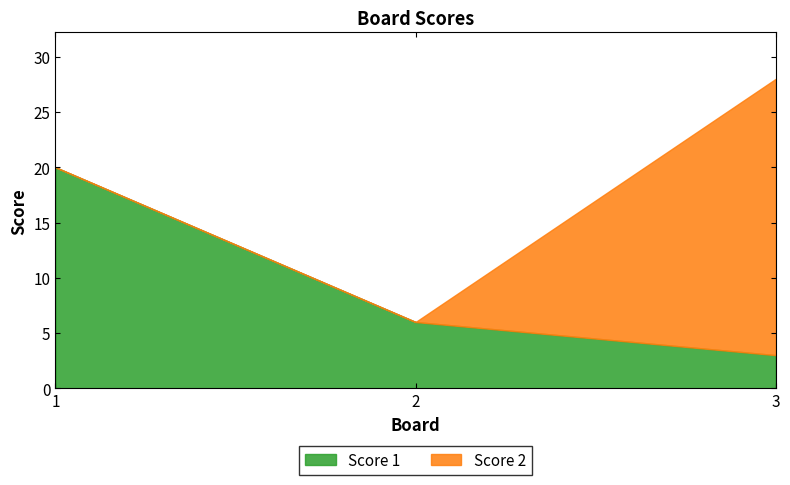

Where is Score 2 nearest to the value 12?

1